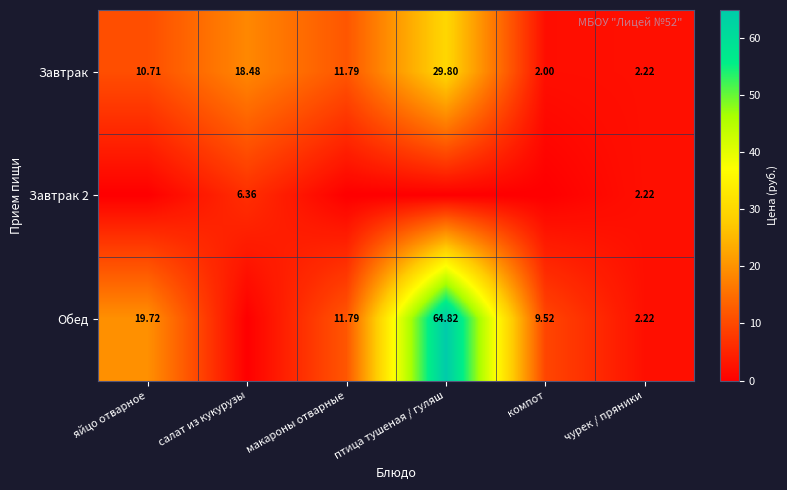

Which category has the highest value in the Завтрак series?

птица тушеная / гуляш